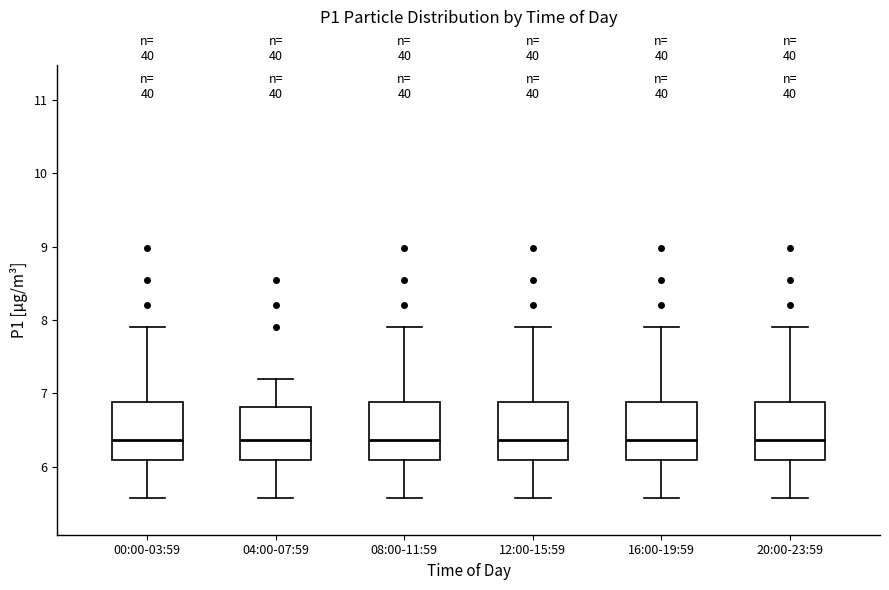

Reading left to right, read every box against the y-axis: the position of its median line, the range the box covers, and the ends of its whiskers. The values are not printed on the chart, so give them approximately, as read against the axis.

00:00-03:59: median 6.4, box 6.1 to 6.9, whiskers 5.6 to 7.9
04:00-07:59: median 6.4, box 6.1 to 6.8, whiskers 5.6 to 7.2
08:00-11:59: median 6.4, box 6.1 to 6.9, whiskers 5.6 to 7.9
12:00-15:59: median 6.4, box 6.1 to 6.9, whiskers 5.6 to 7.9
16:00-19:59: median 6.4, box 6.1 to 6.9, whiskers 5.6 to 7.9
20:00-23:59: median 6.4, box 6.1 to 6.9, whiskers 5.6 to 7.9